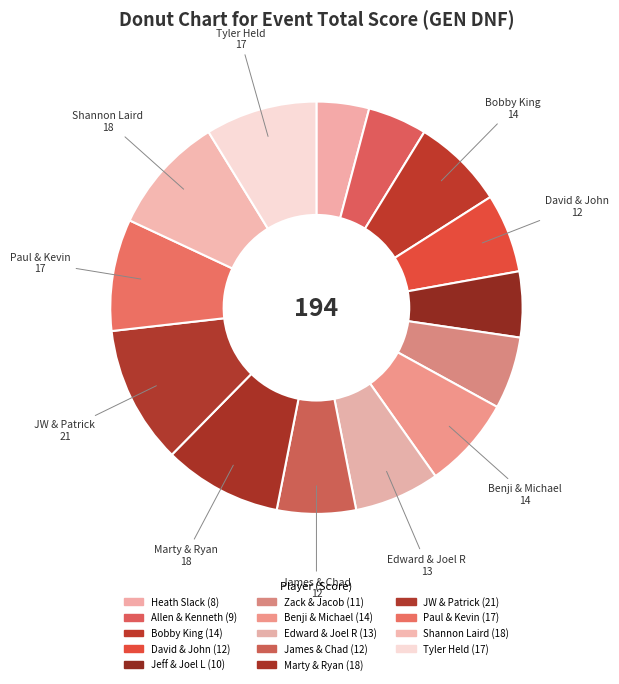

Which slice is the smallest?

Heath Slack